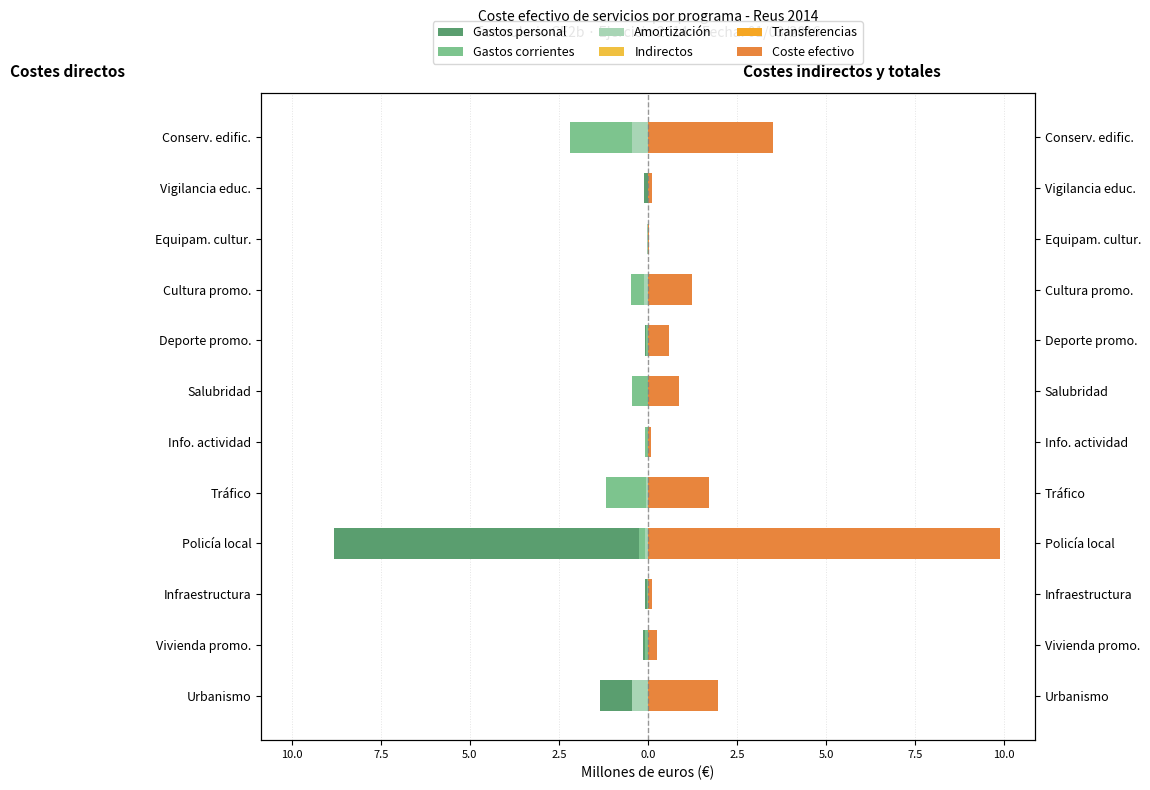

What is the sum of all Amortización values?

-1.2